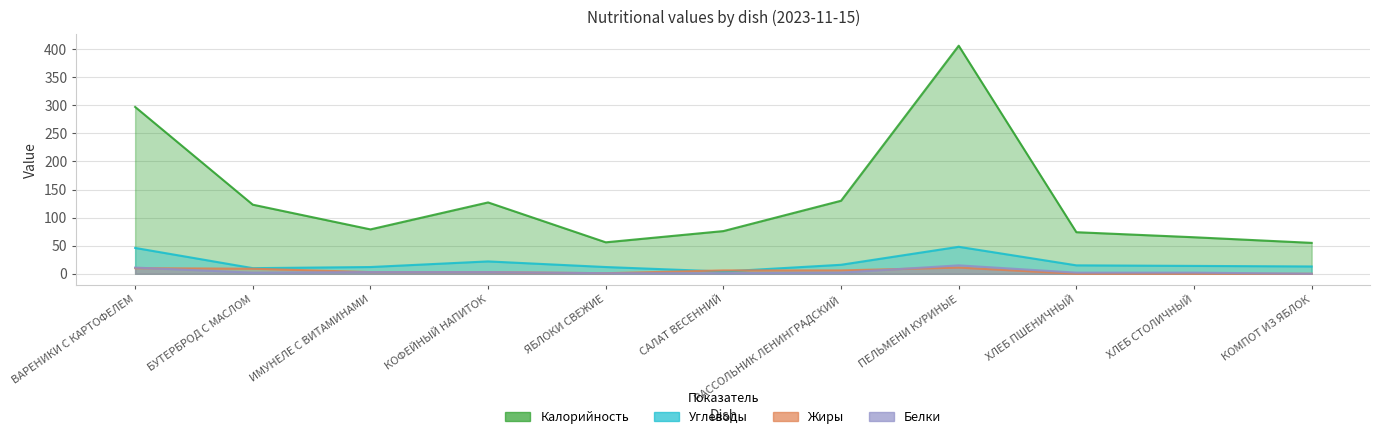

In Углеводы, how many points are higher than both neighbors (excluding endpoints)?

2